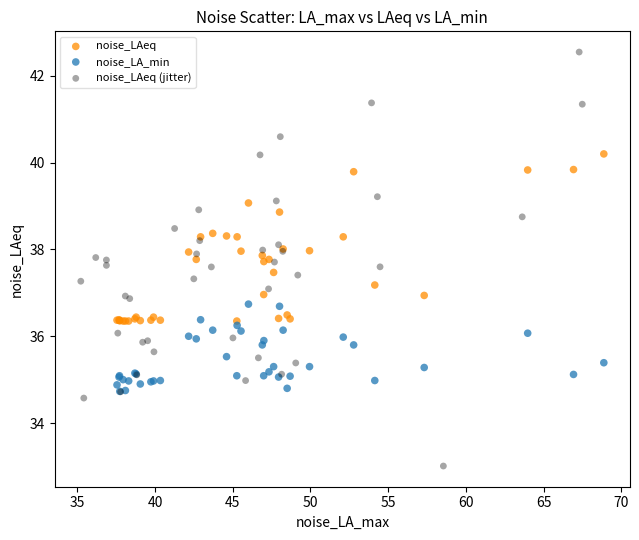

Which series reaches the minimum Y coordinate?

noise_LAeq (jitter)